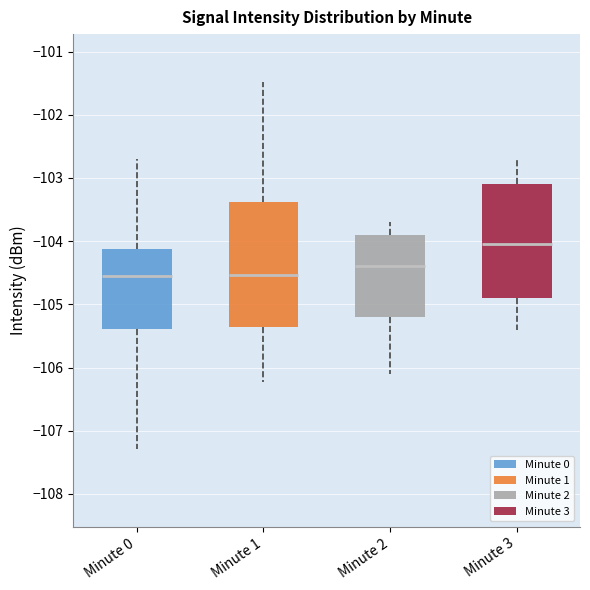

Reading left to right, transcribe this box plot: for each box, give where its median line is, the range the box spans, and where its two whiskers end, as read against the y-axis. The values are not printed on the chart, so give them approximately, as read against the axis.

Minute 0: median -104.5, box -105.4 to -104.1, whiskers -107.3 to -102.7
Minute 1: median -104.5, box -105.4 to -103.4, whiskers -106.2 to -101.5
Minute 2: median -104.4, box -105.2 to -103.9, whiskers -106.1 to -103.7
Minute 3: median -104.0, box -104.9 to -103.1, whiskers -105.4 to -102.7